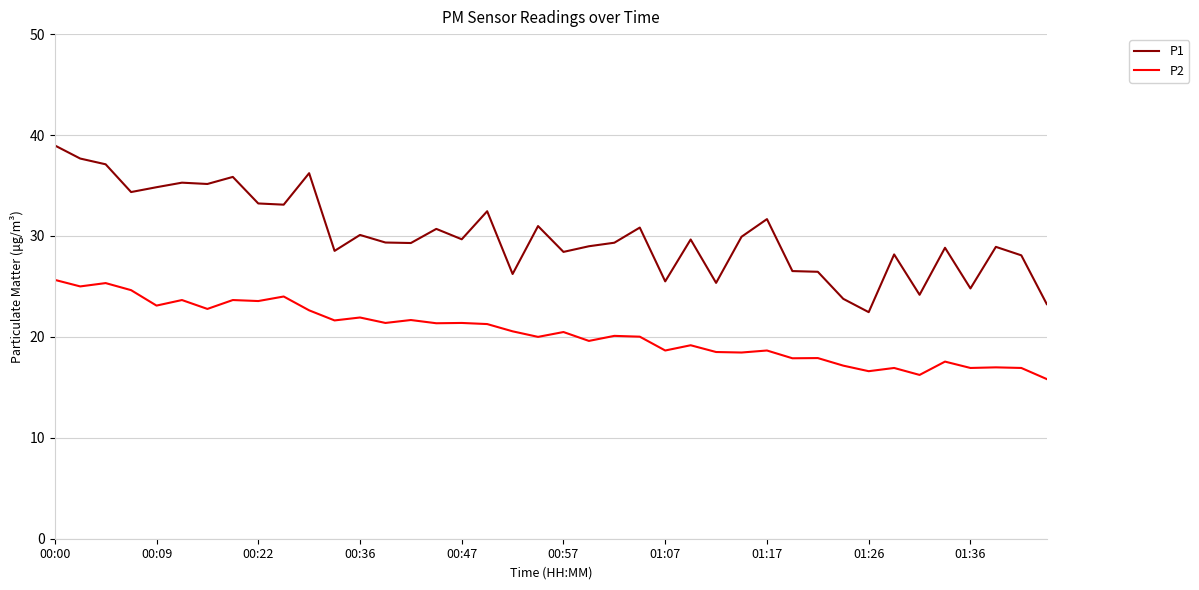

True or false: P2 has more than 1 points higher than both neighbors.

True